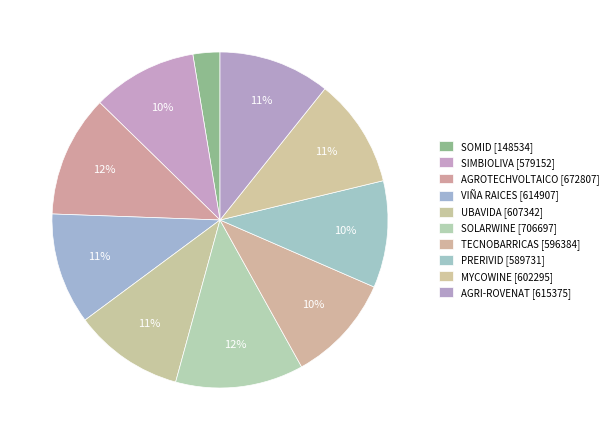

Count the number of slices in the pie.

10